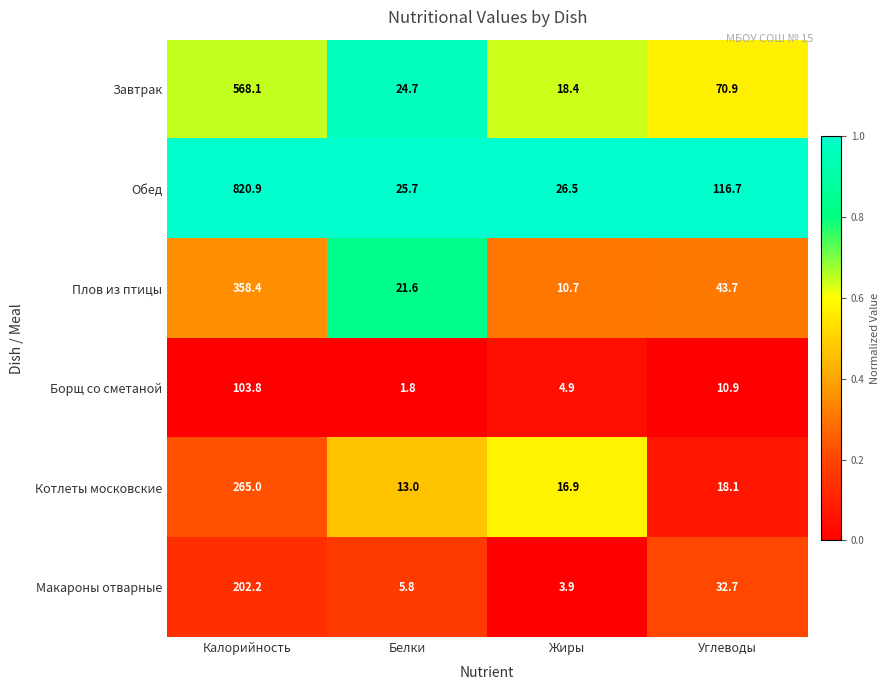

What is the difference between the Котлеты московские values at Белки and Жиры?

3.9